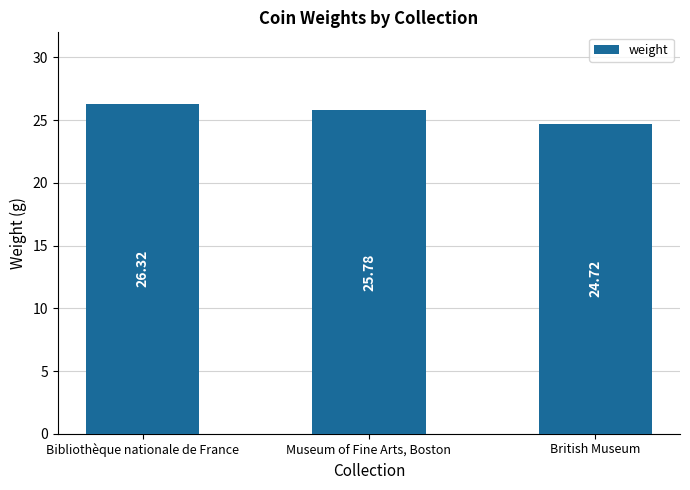

Where does the data first go above 25?

Bibliothèque nationale de France